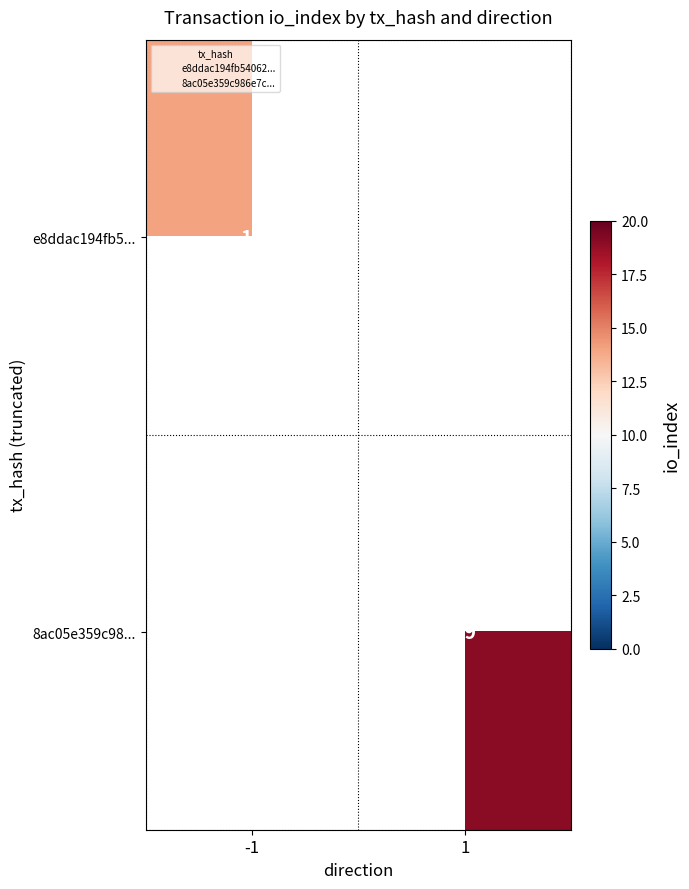

What is the greatest value displayed?

19.0